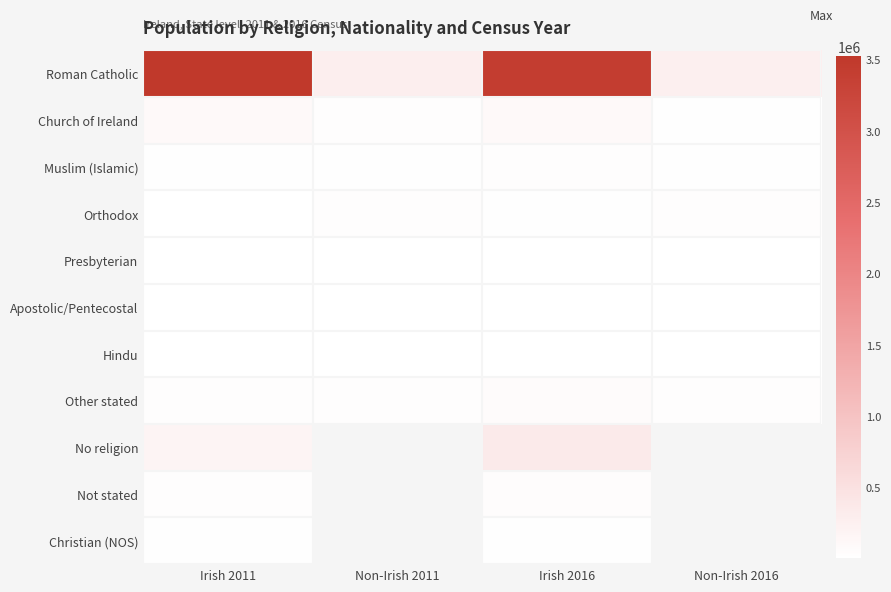

Which series has the largest range (max minus min)?

Roman Catholic